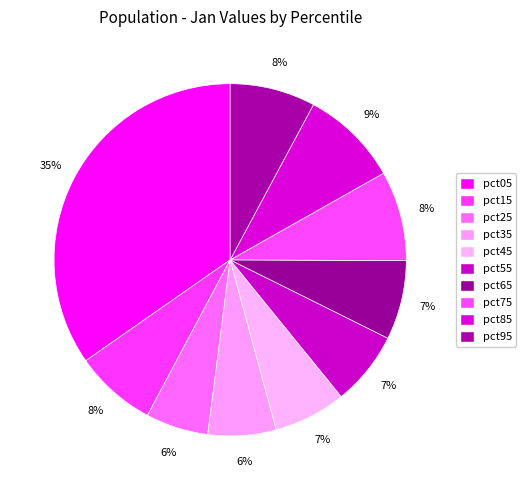

How many slices are in this pie chart?

10